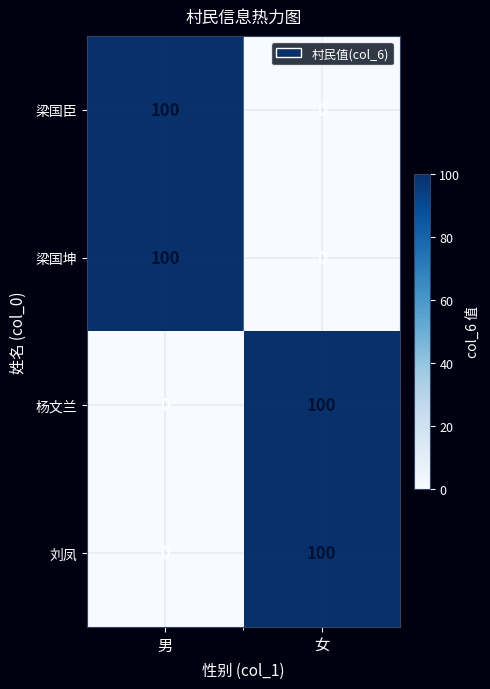

List the labels in order of 梁国臣 value, largest first.

男, 女